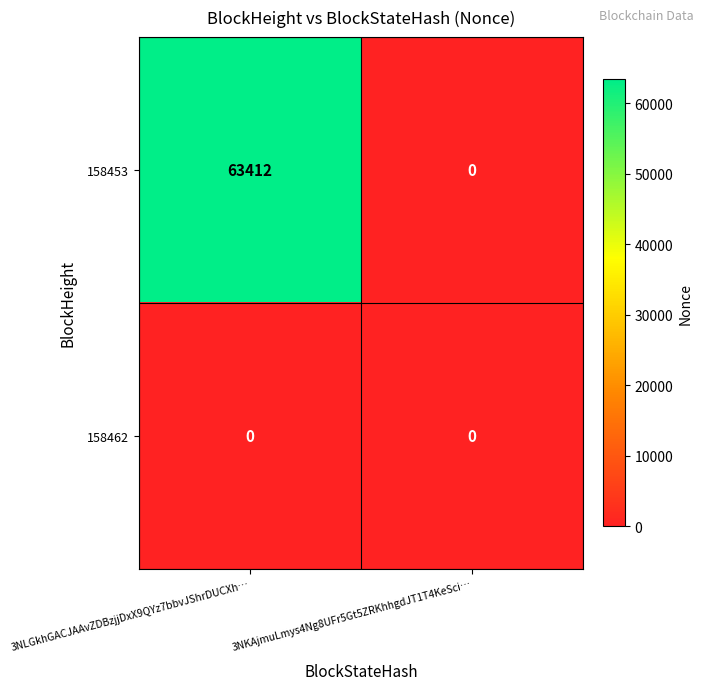

At how many categories does at least one series exceed 25768?

1